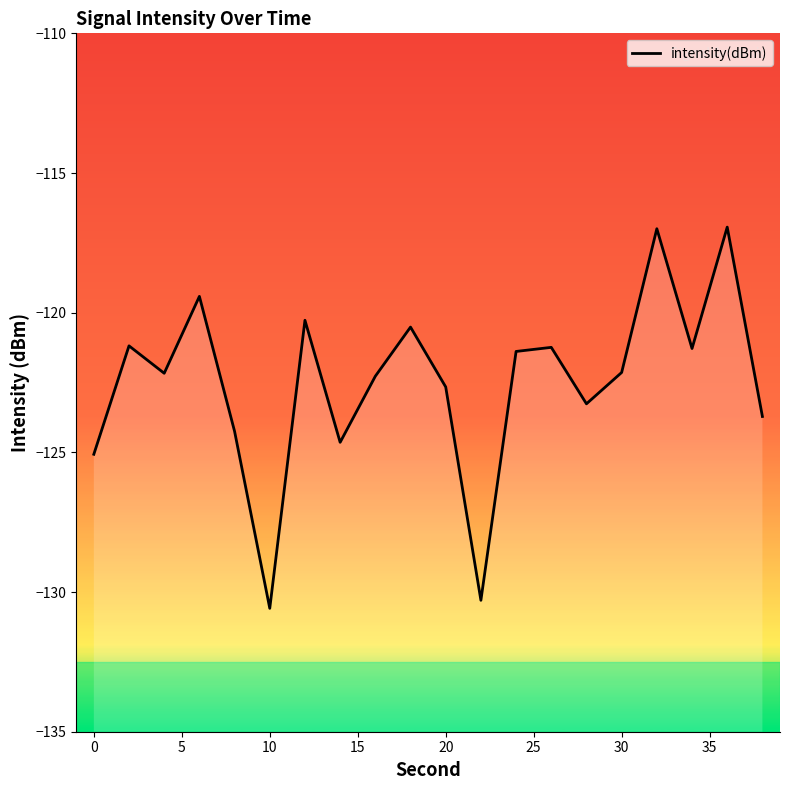

True or false: there are more than 0 points higher than both neighbors.

True